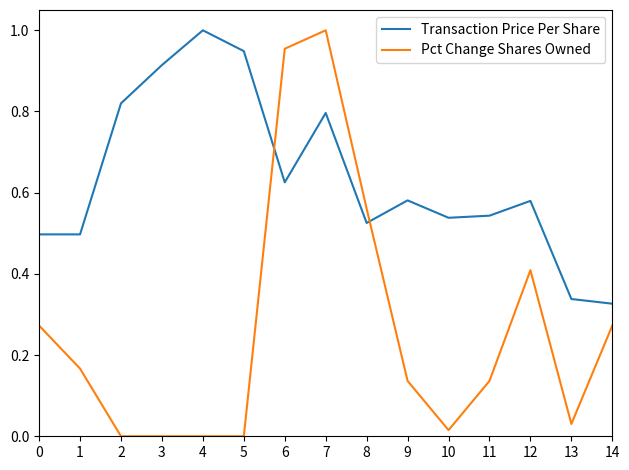

List the series in order of their overall mean, lowest first.

Pct Change Shares Owned, Transaction Price Per Share